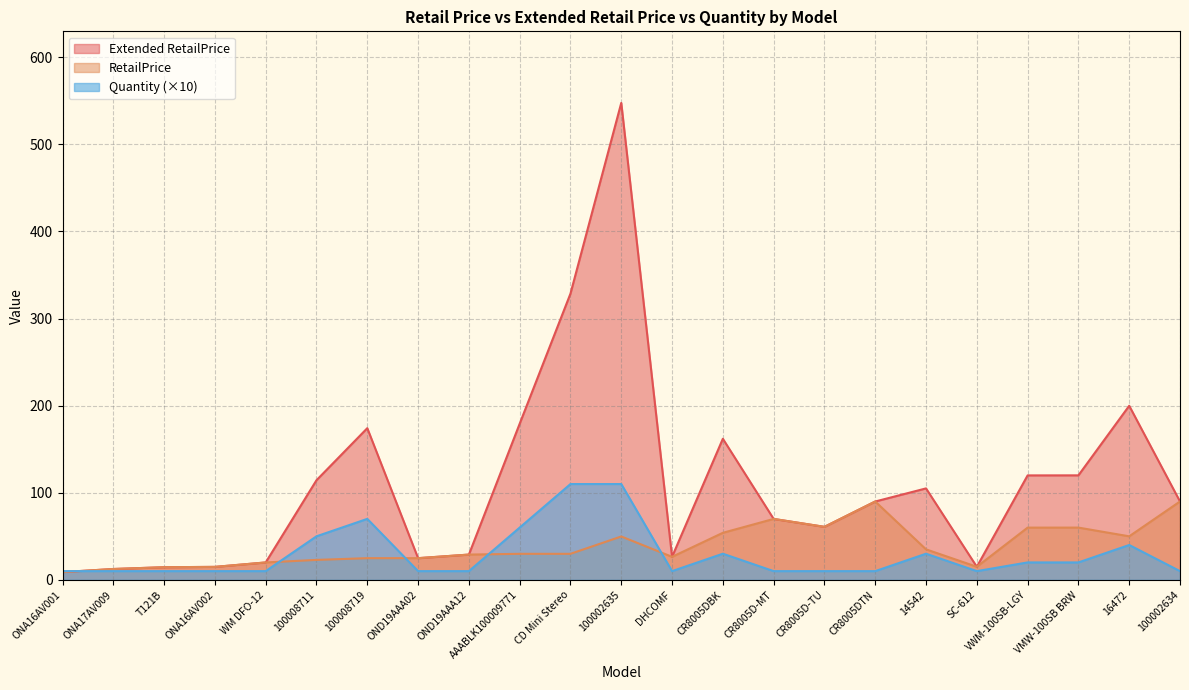

What is the approximate value of RetailPrice at CR8005DTN?

90.0